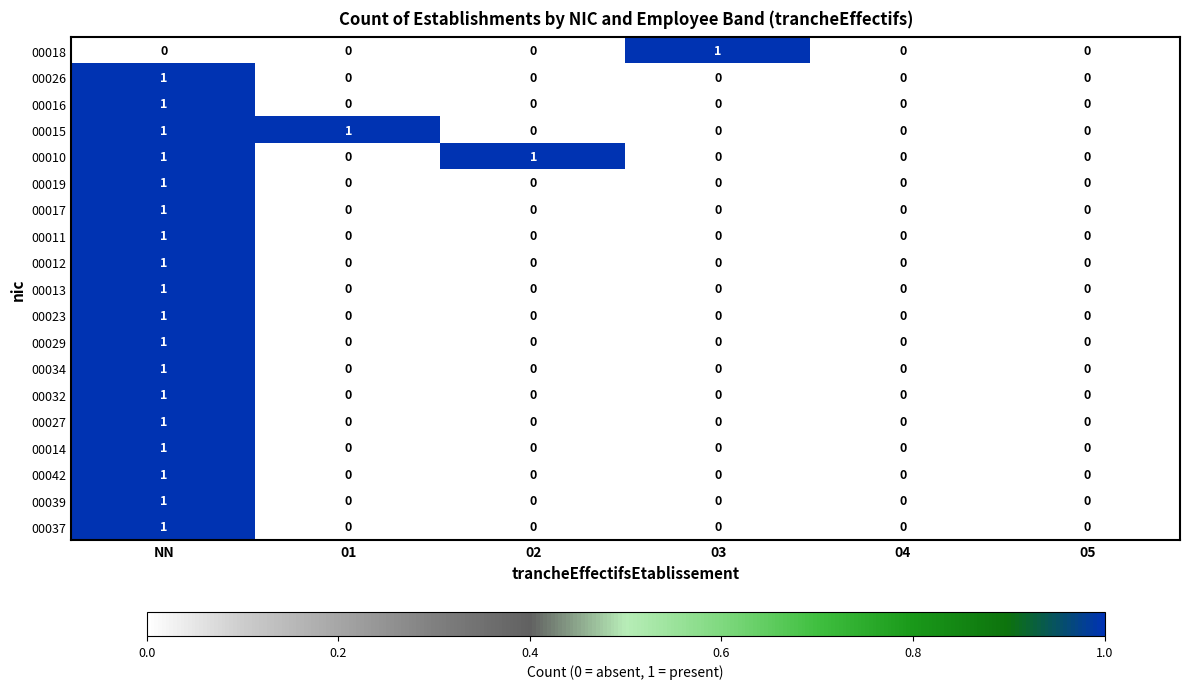

At which category is the sum across all series the highest?

NN